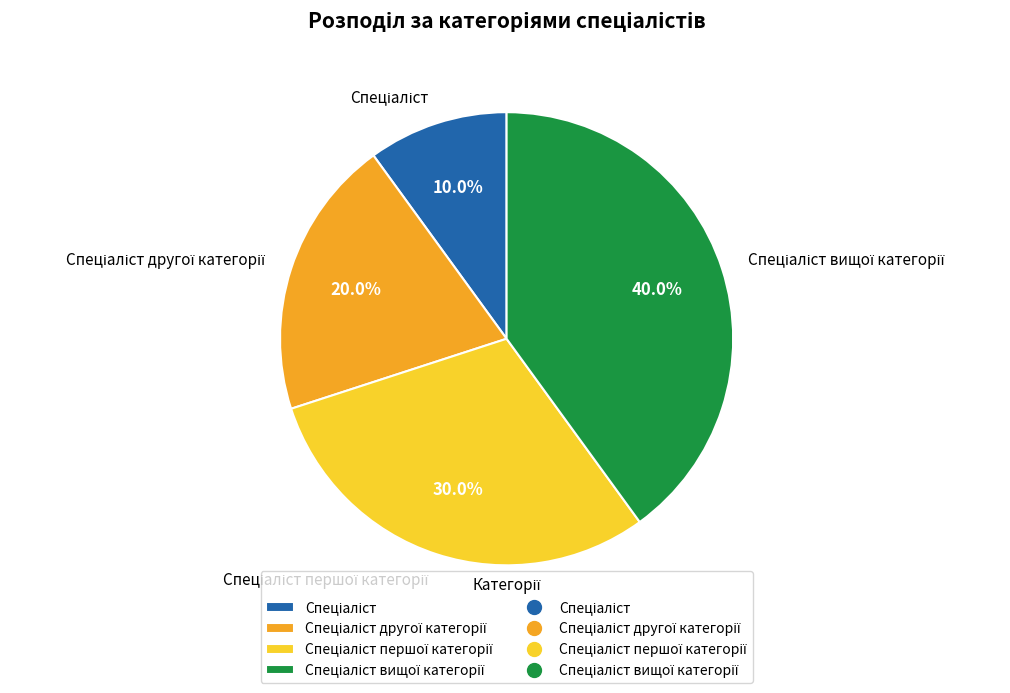

Is there a majority slice in this chart?

No